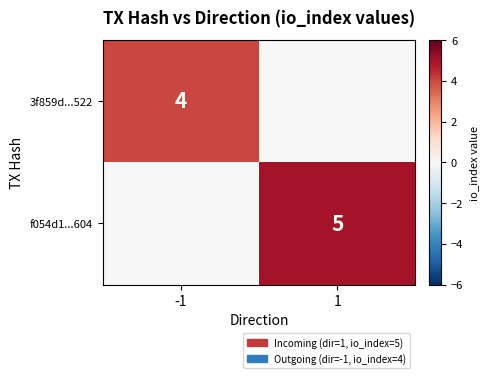

Is the value of 3f859d...522 at -1 greater than the value of f054d1...604 at 1?

No